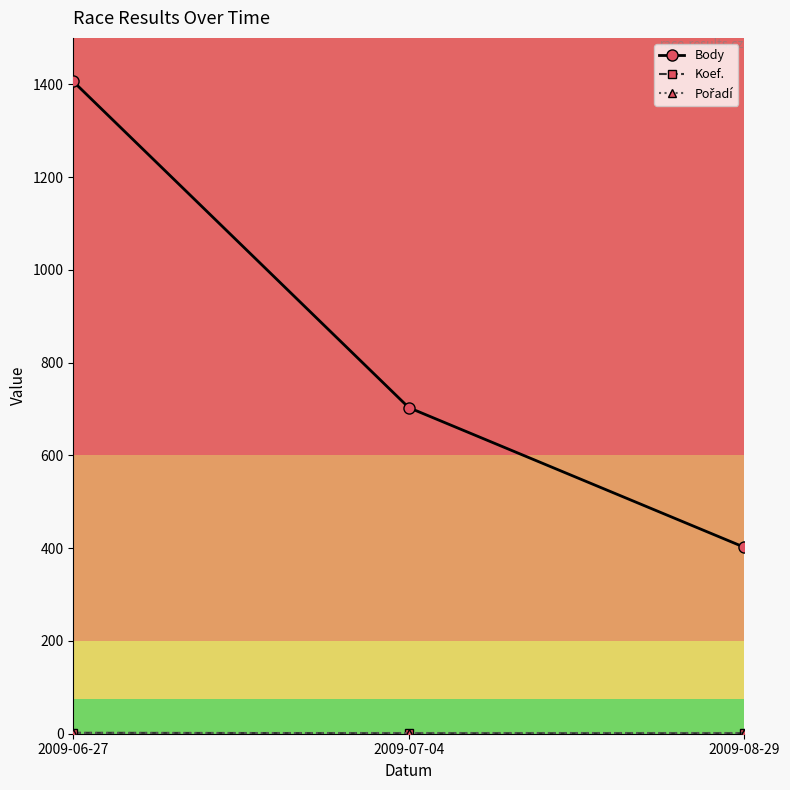

What position from the right is 2009-06-27?

3